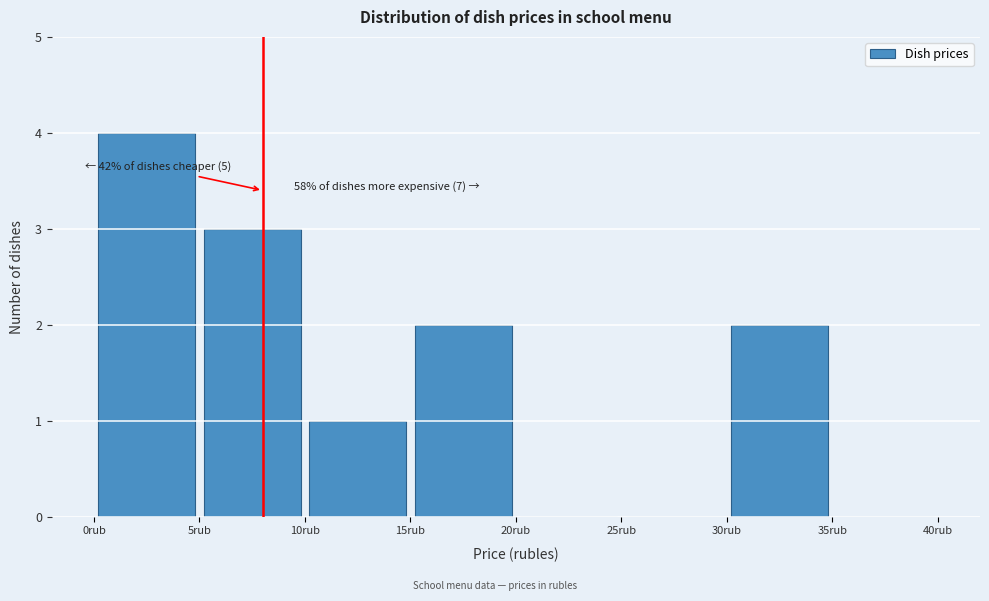

Over which range of the x-axis is the bar tallest?

0 to 5